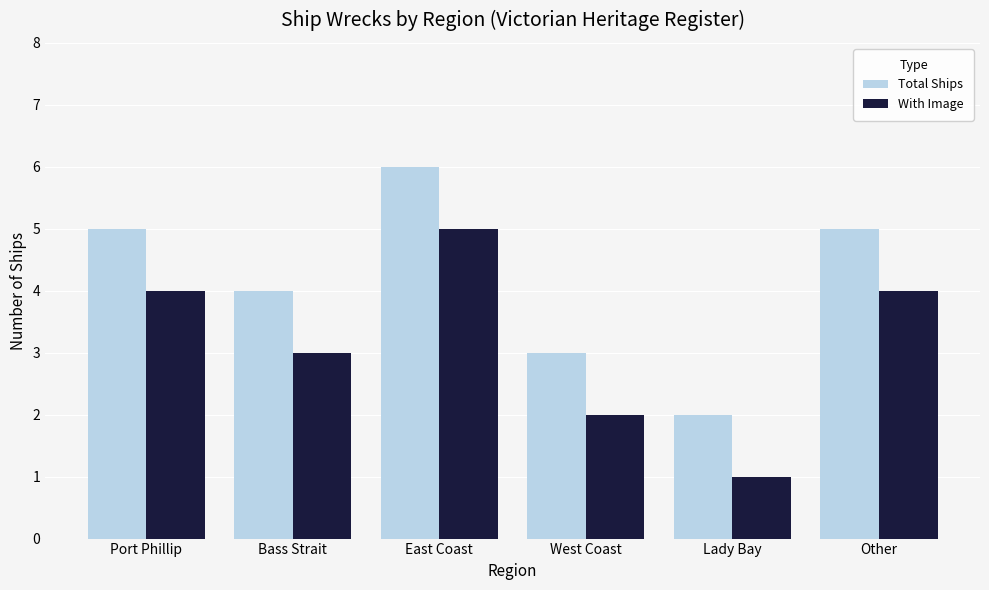

List the series in order of their peak value, lowest first.

With Image, Total Ships